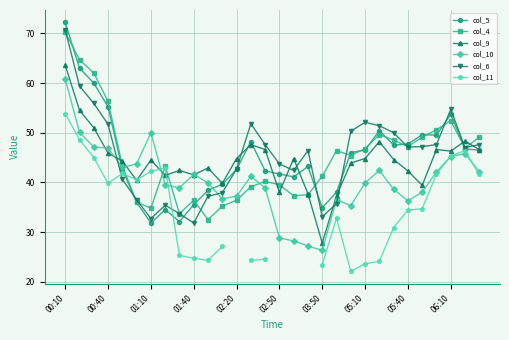

How many data points in col_4 are above 45?

15